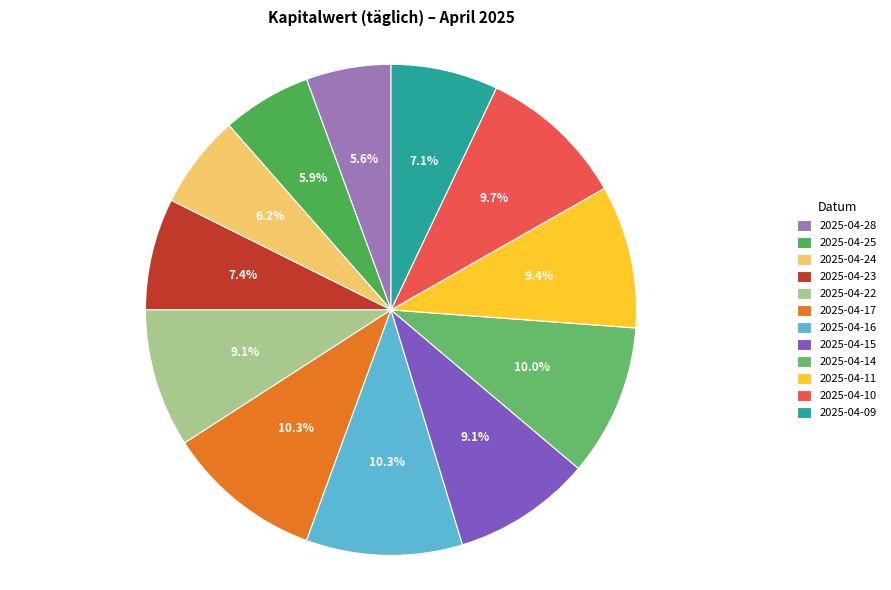

To the nearest percent, what is the difference between the largest and smallest slice percentages?

5%